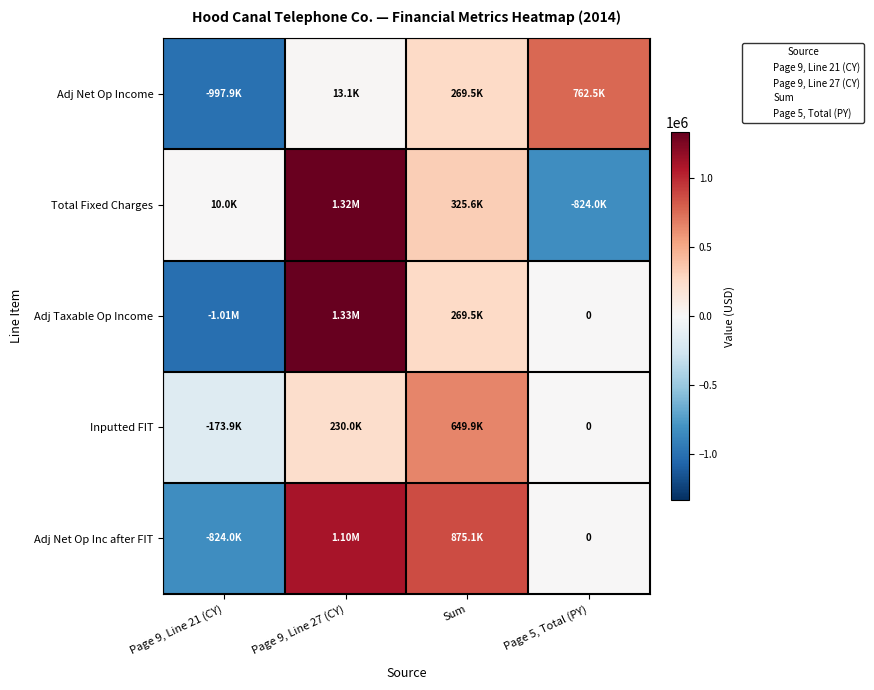

The value of Adj Net Op Inc after FIT at Page 9, Line 21 (CY) is -824029.9. True or false?

True